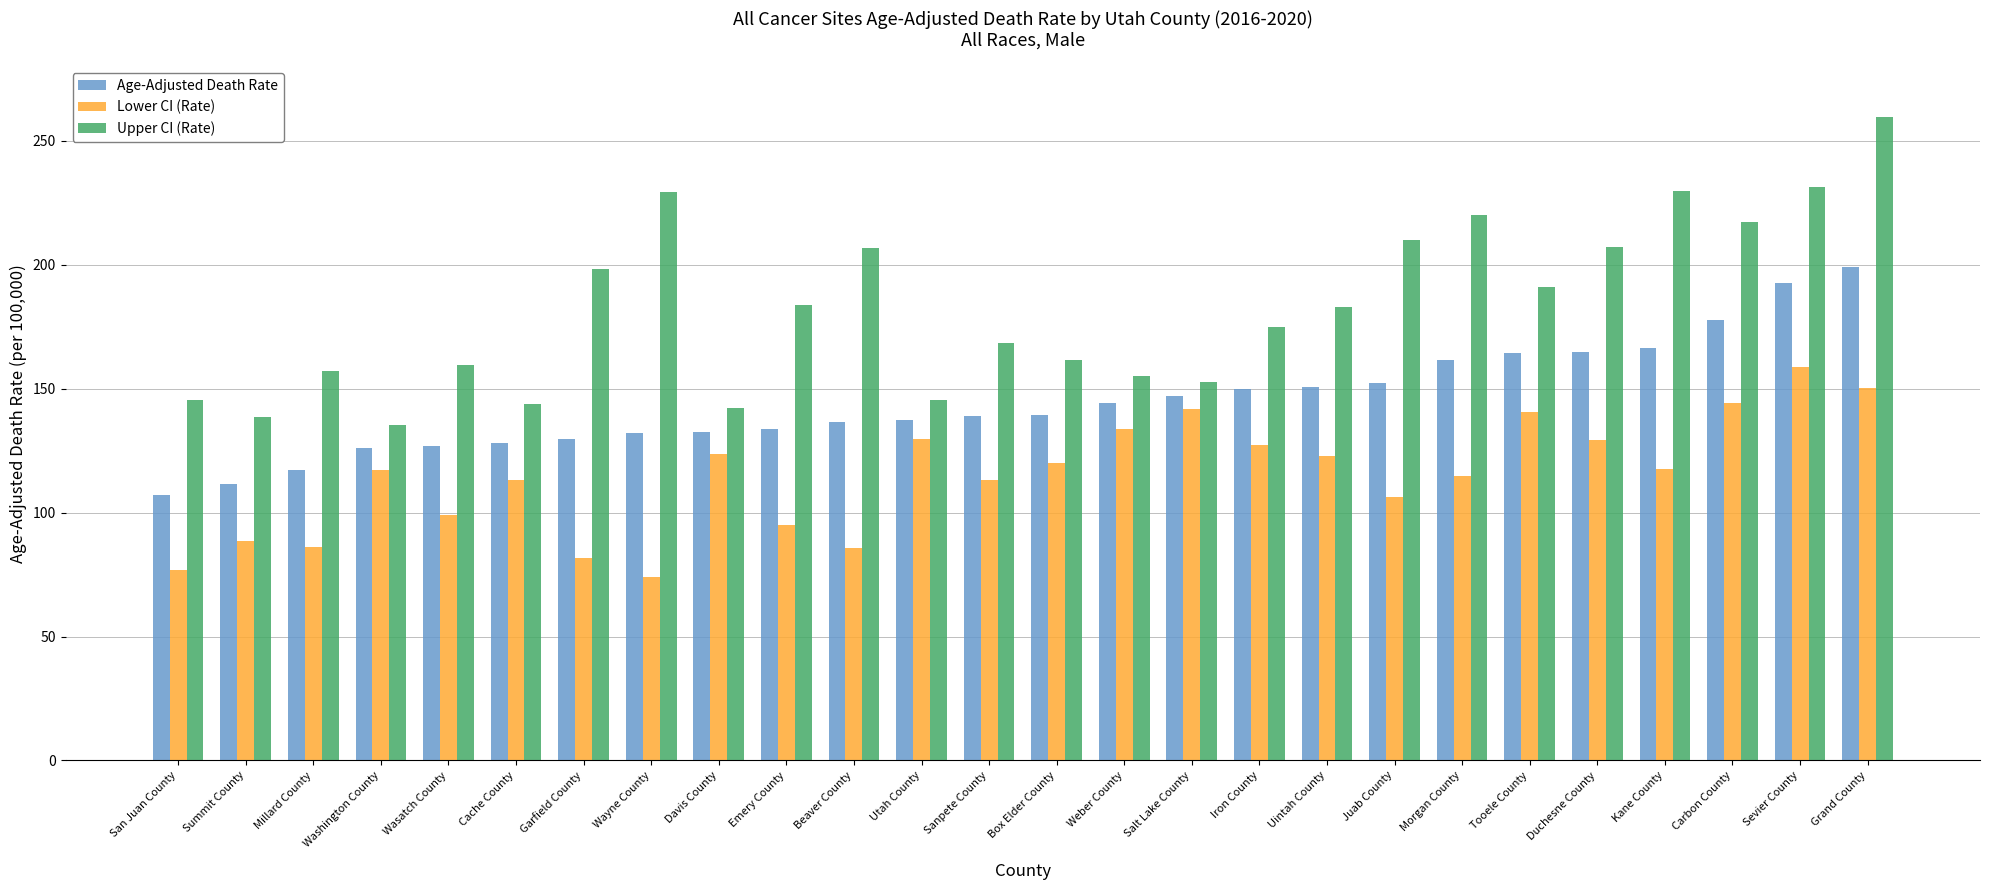

Where does the Upper CI (Rate) series first go above 182?

Garfield County